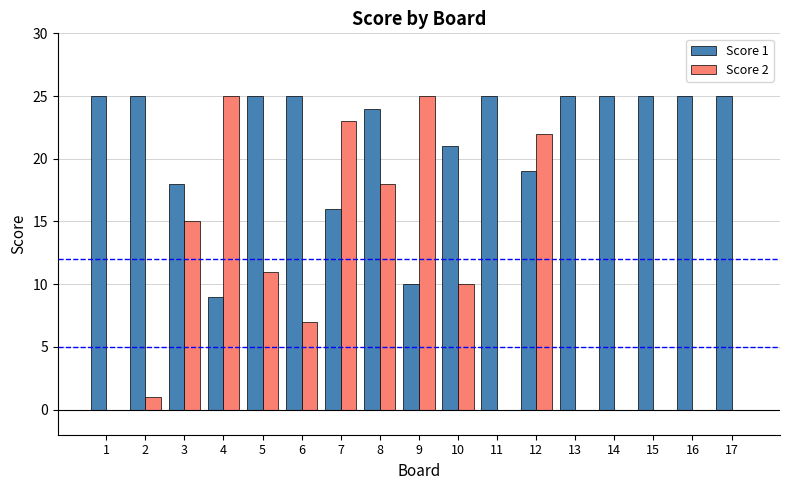

Does the chart contain stacked bars?

No